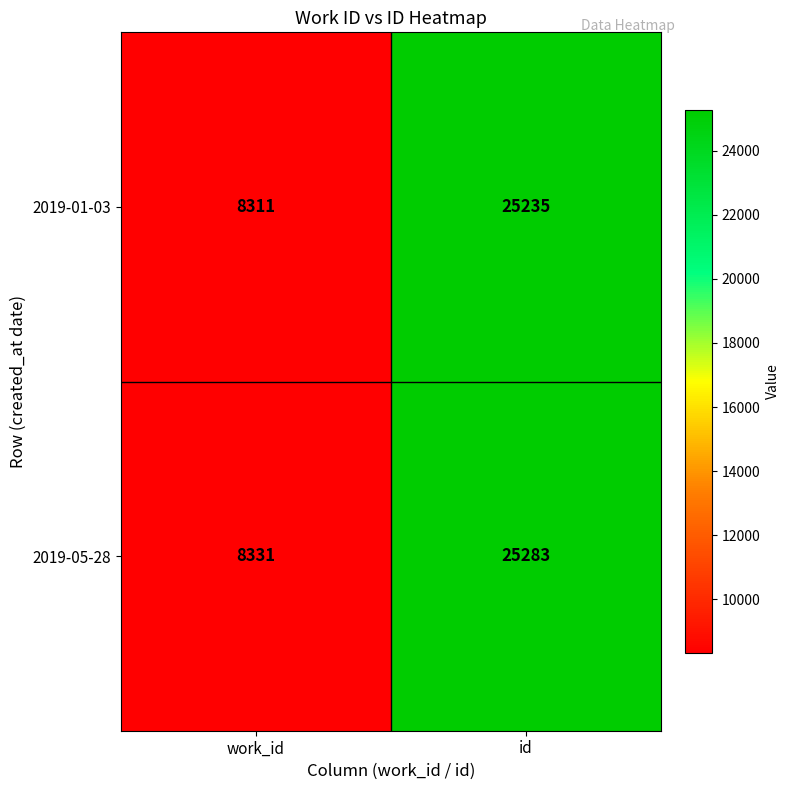

Reading right to left, what are all the values shown in this chart?

2019-01-03: 25235	8311
2019-05-28: 25283	8331